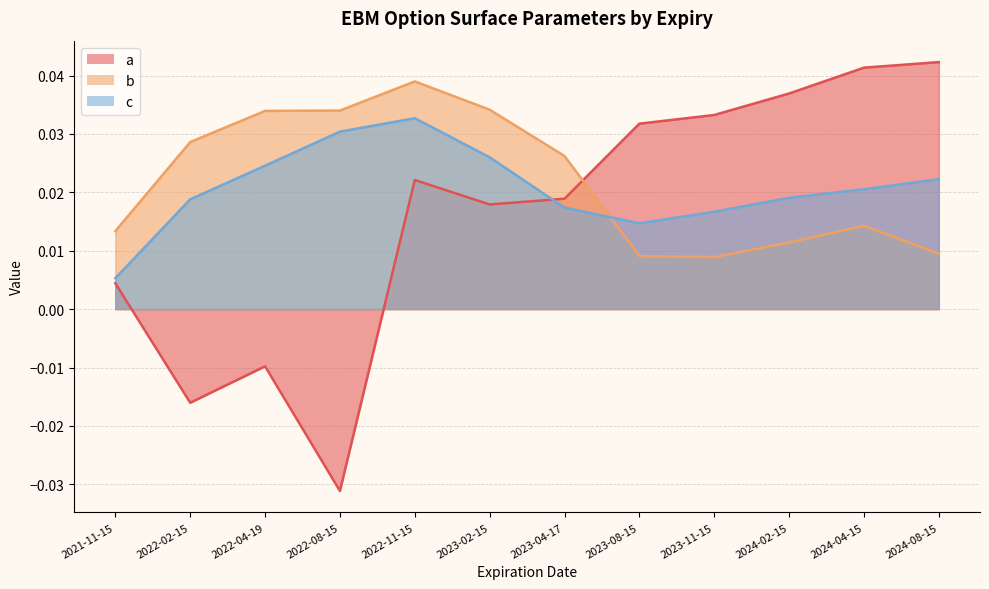

Between 2022-11-15 and 2023-08-15, which series saw the biggest shift?

b